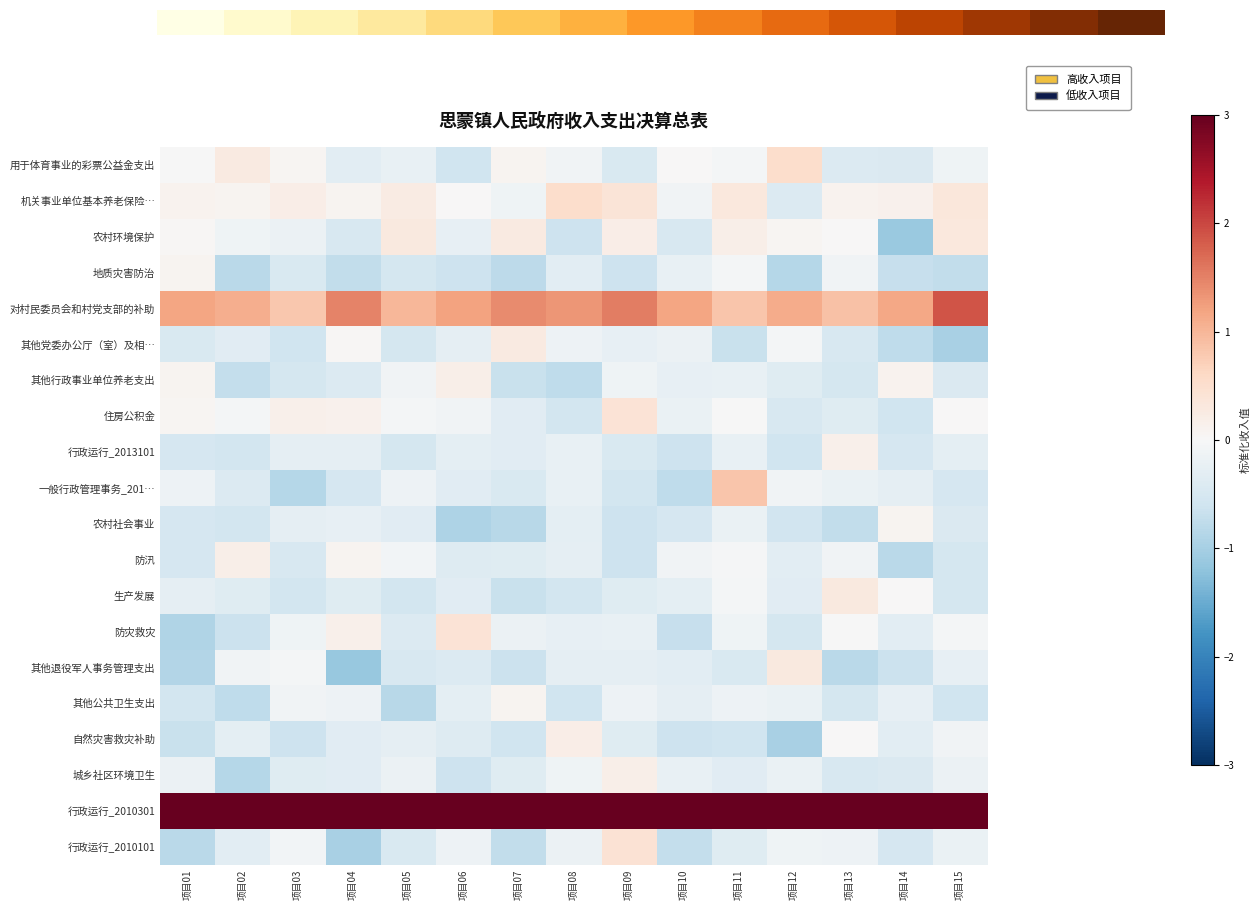

Which series has the largest total across all categories?

行政运行_2010301